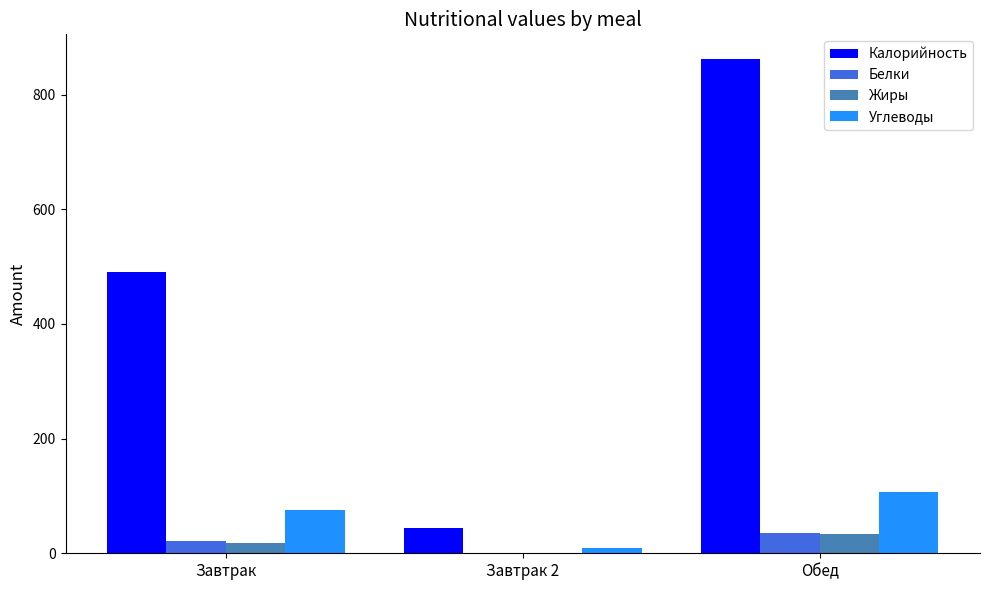

What is the average value of the Калорийность series?

465.9